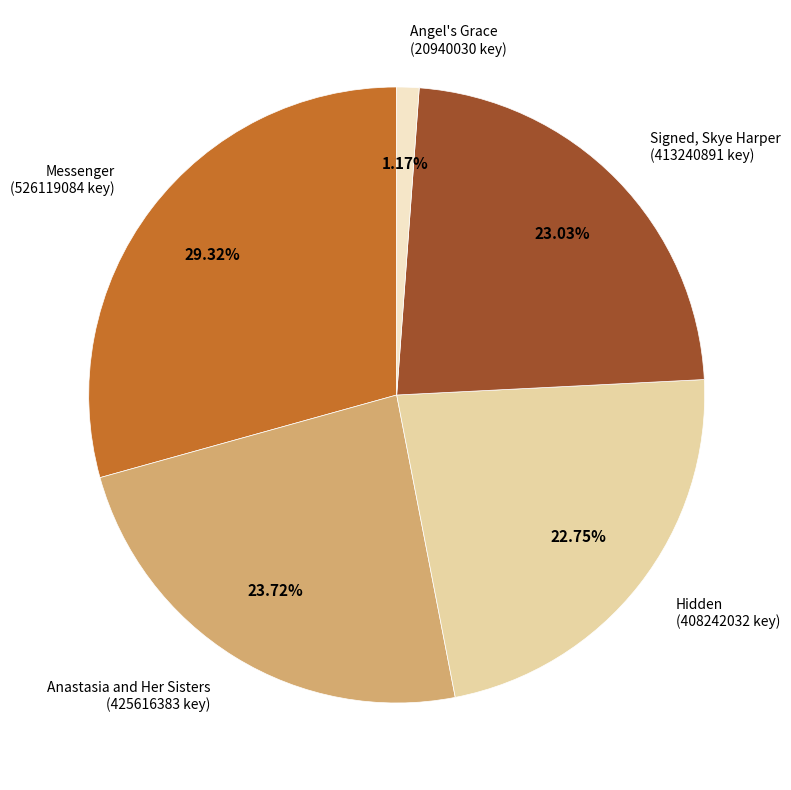

To the nearest percent, what percentage of the pie is Signed, Skye Harper?

23%